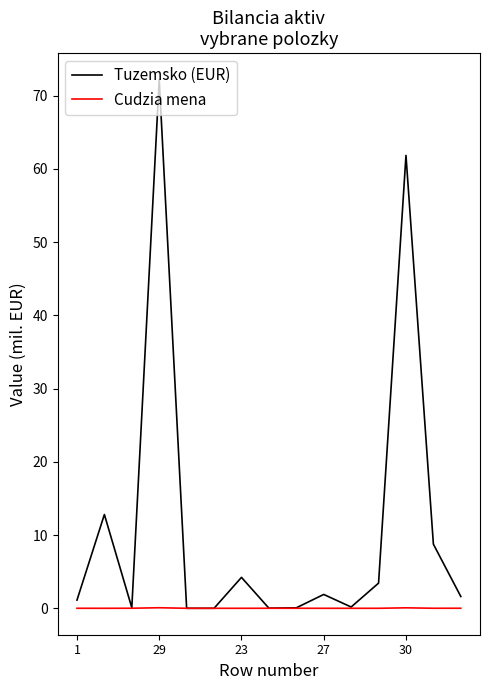

Which series has the widest spread of values?

Tuzemsko (EUR)